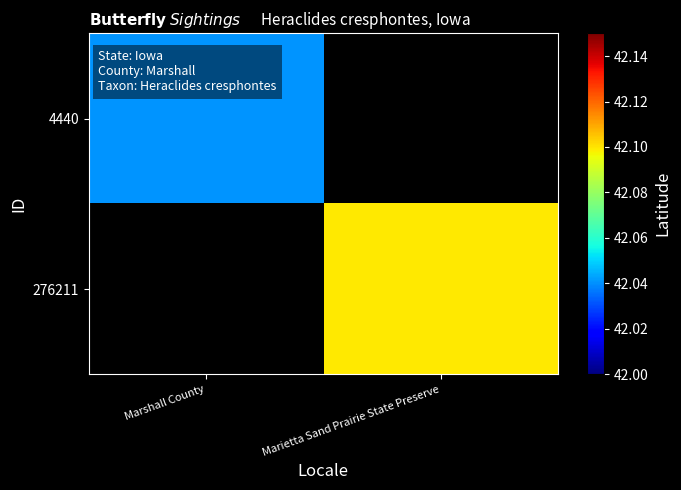

The value of 4440 at Marshall County is 42.0. True or false?

True